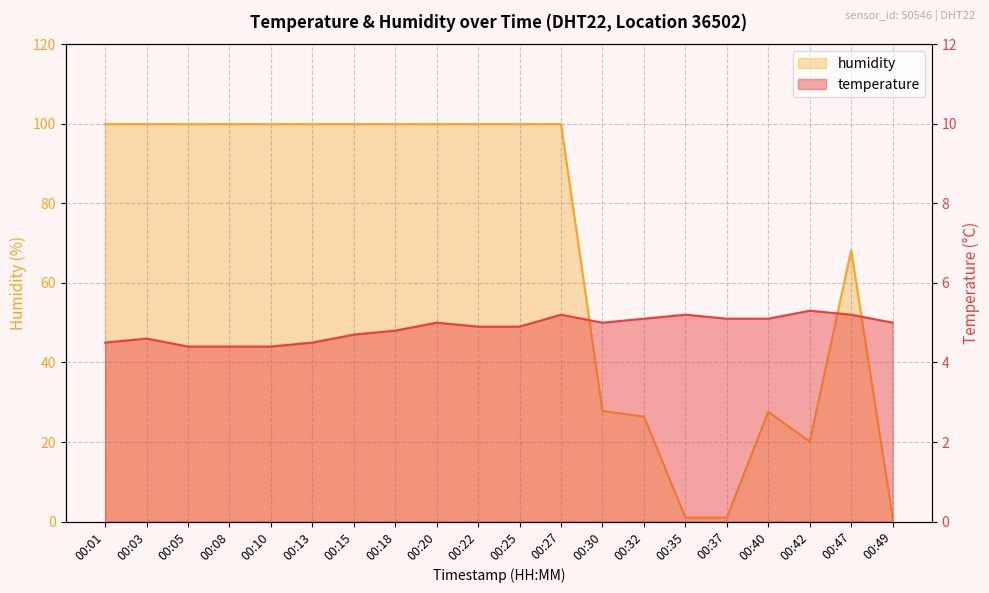

True or false: humidity and temperature cross at least once.

True